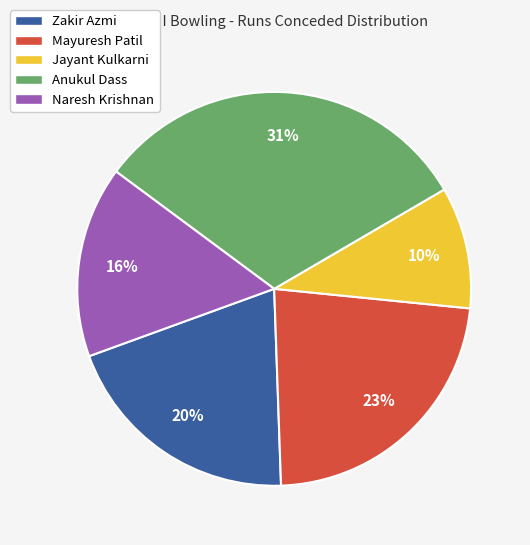

To the nearest percent, what is the average slice percentage?

20%